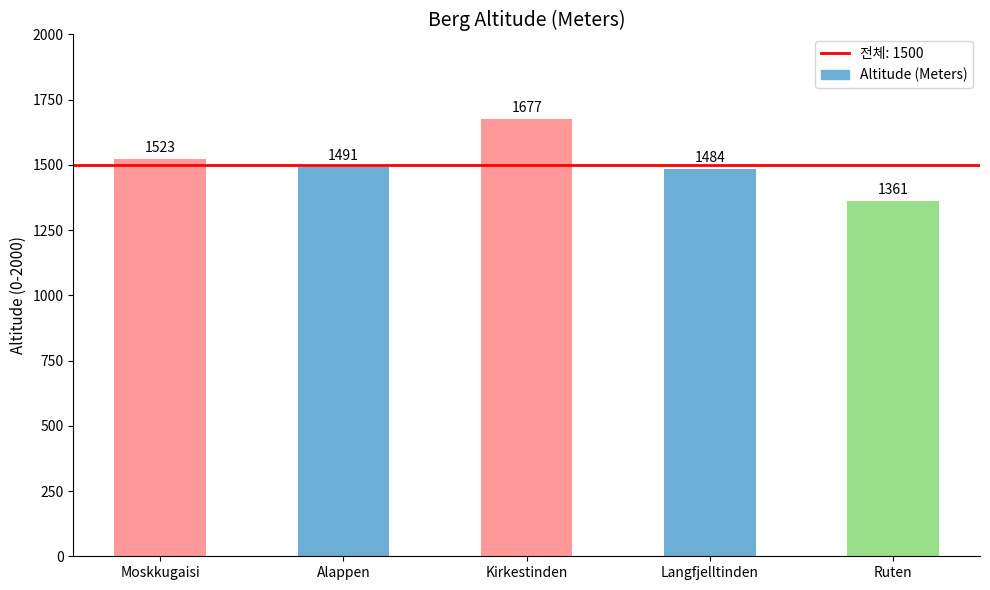

Reading left to right, list all the values displayed in this chart.

Moskkugaisi=1523	Alappen=1491	Kirkestinden=1677	Langfjelltinden=1484	Ruten=1361